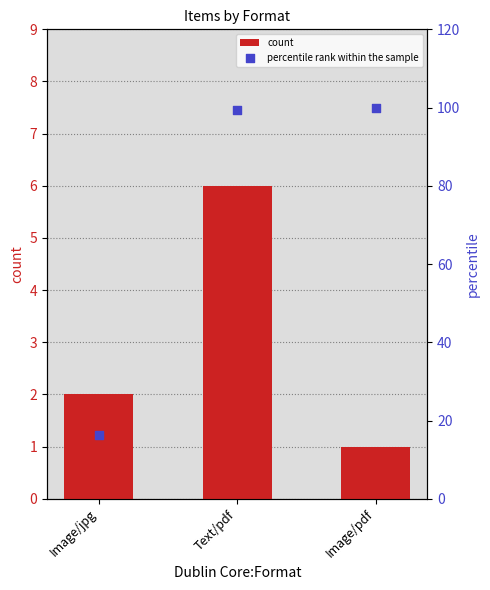

What is the total value across all series at Image/pdf?

101.0